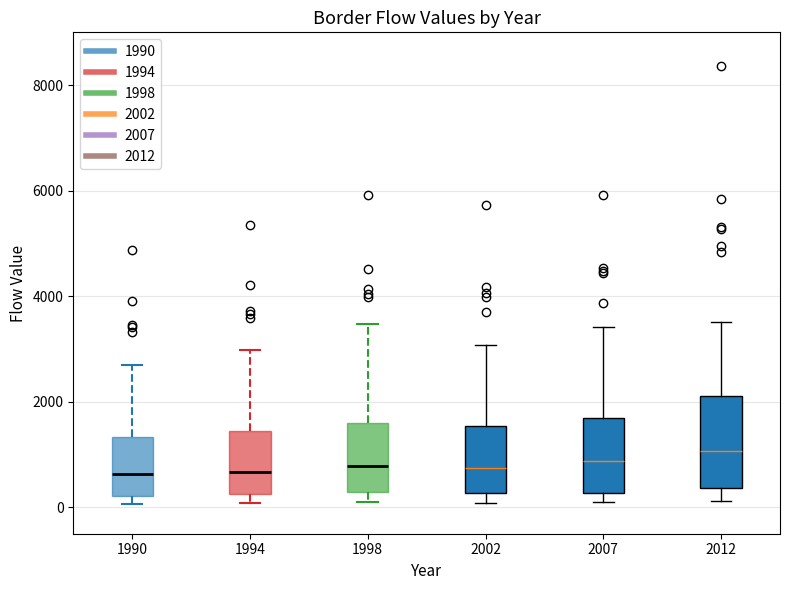

Reading left to right, transcribe this box plot: for each box, give where its median line is, the range the box spans, and where its two whiskers end, as read against the y-axis. The values are not printed on the chart, so give them approximately, as read against the axis.

1990: median 600, box 200 to 1400, whiskers 0 to 2600
1994: median 600, box 200 to 1400, whiskers 0 to 3000
1998: median 800, box 200 to 1600, whiskers 0 to 3400
2002: median 800, box 200 to 1600, whiskers 0 to 3000
2007: median 800, box 200 to 1800, whiskers 0 to 3400
2012: median 1000, box 400 to 2200, whiskers 200 to 3600